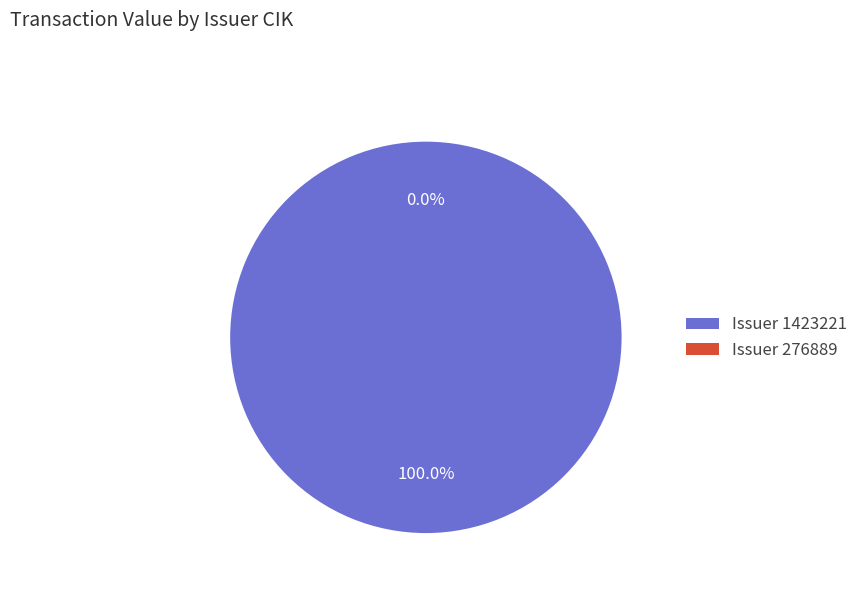

To the nearest percent, what portion does 1423221 represent?

100%